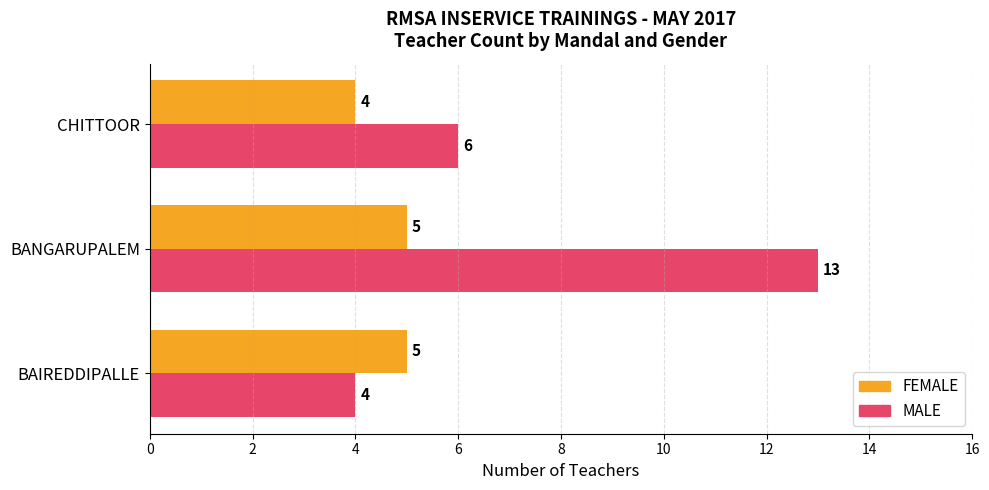

Which series has the largest total across all categories?

MALE